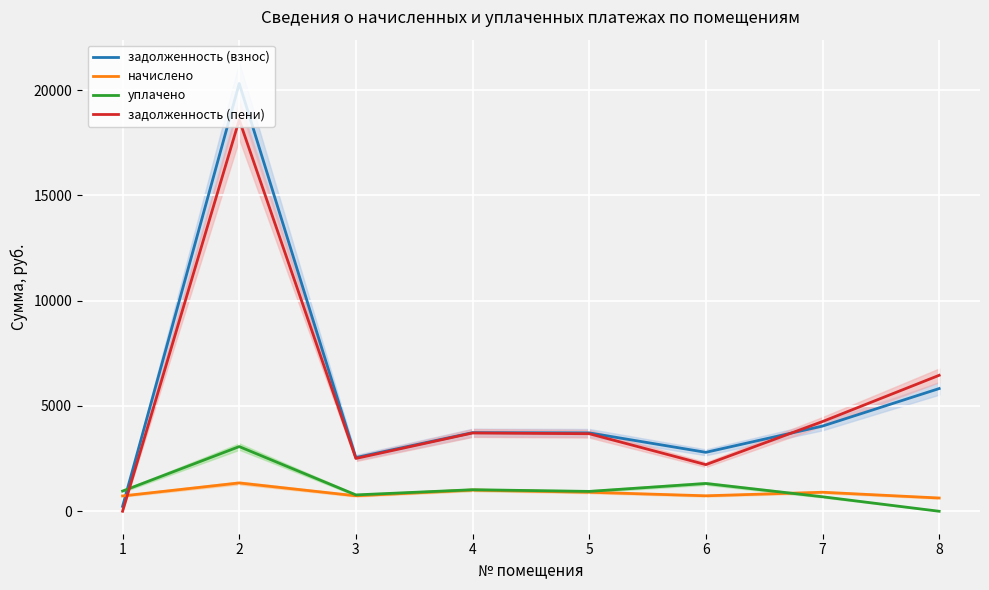

How many lines are shown in the chart?

4